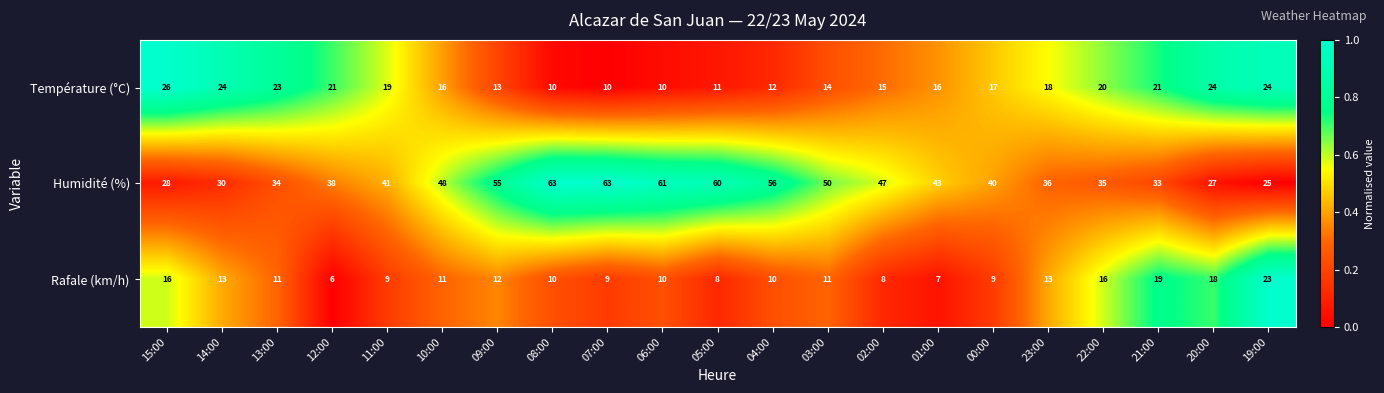

Between 05:00 and 04:00, which series saw the biggest shift?

Humidité (%)